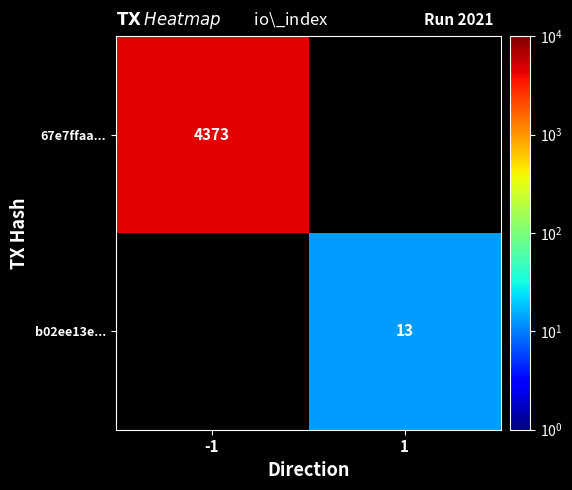

The value of b02ee13e... at 1 is 13. True or false?

True